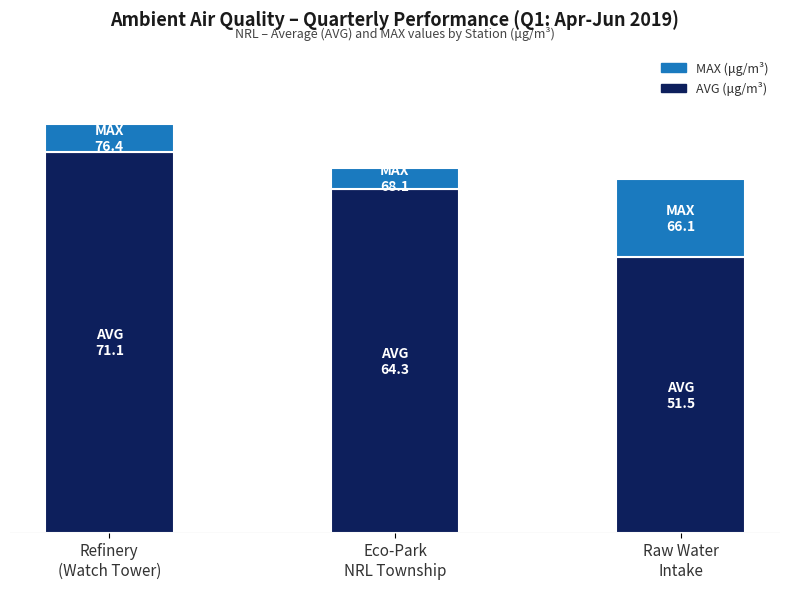

Is it true that MAX (μg/m³) equals 3.3 at Raw Water
Intake?

False